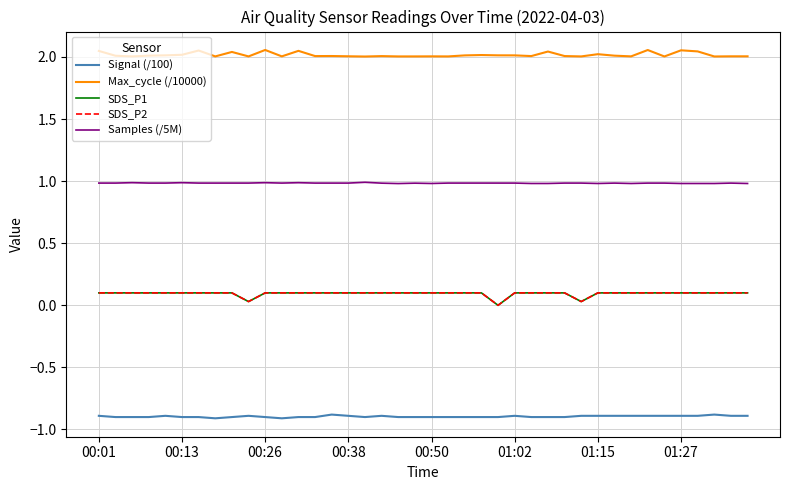

Is this an area chart (filled region under the line)?

No